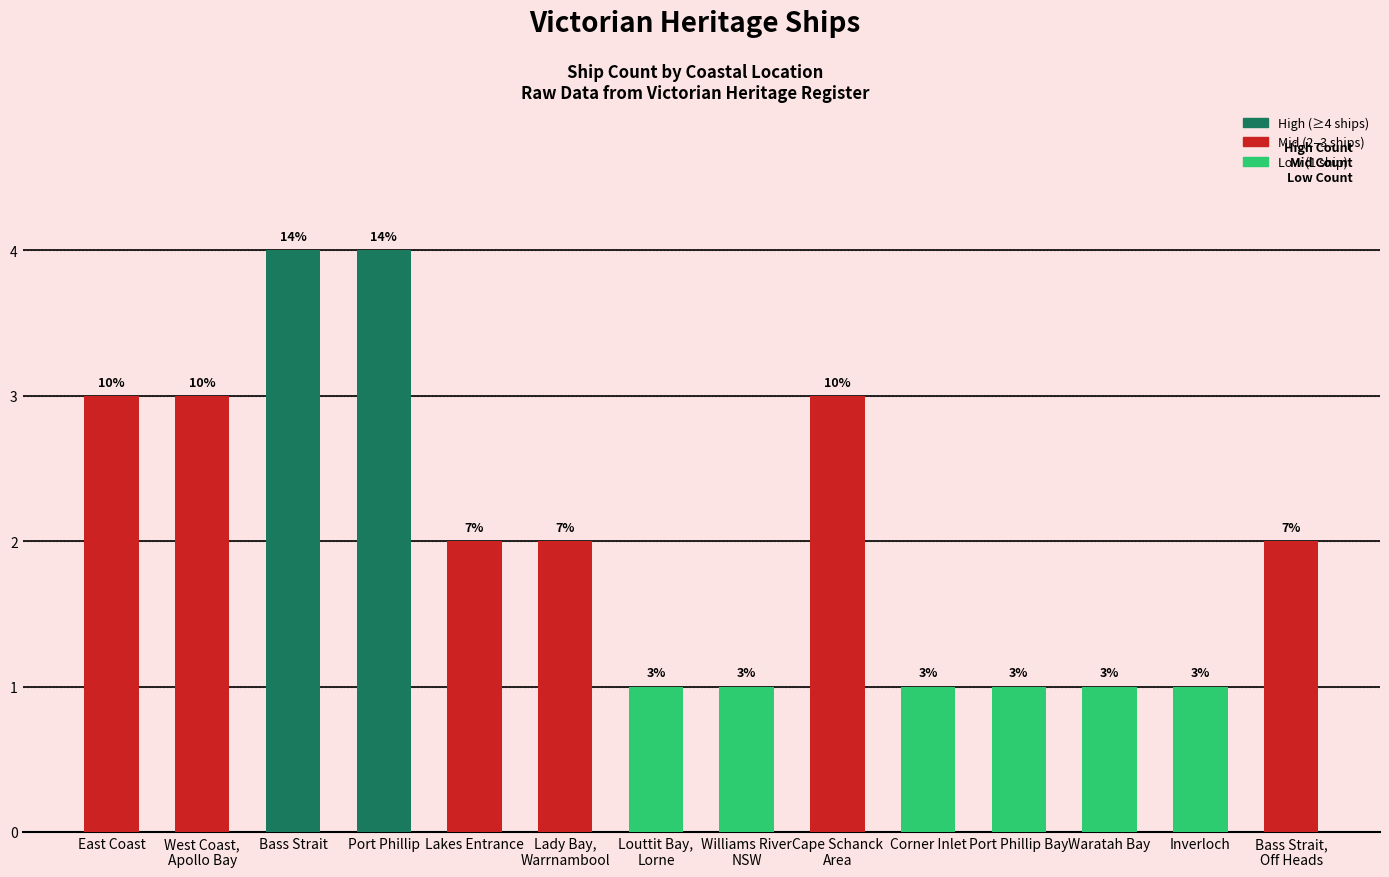

How many bars are there in total?

14